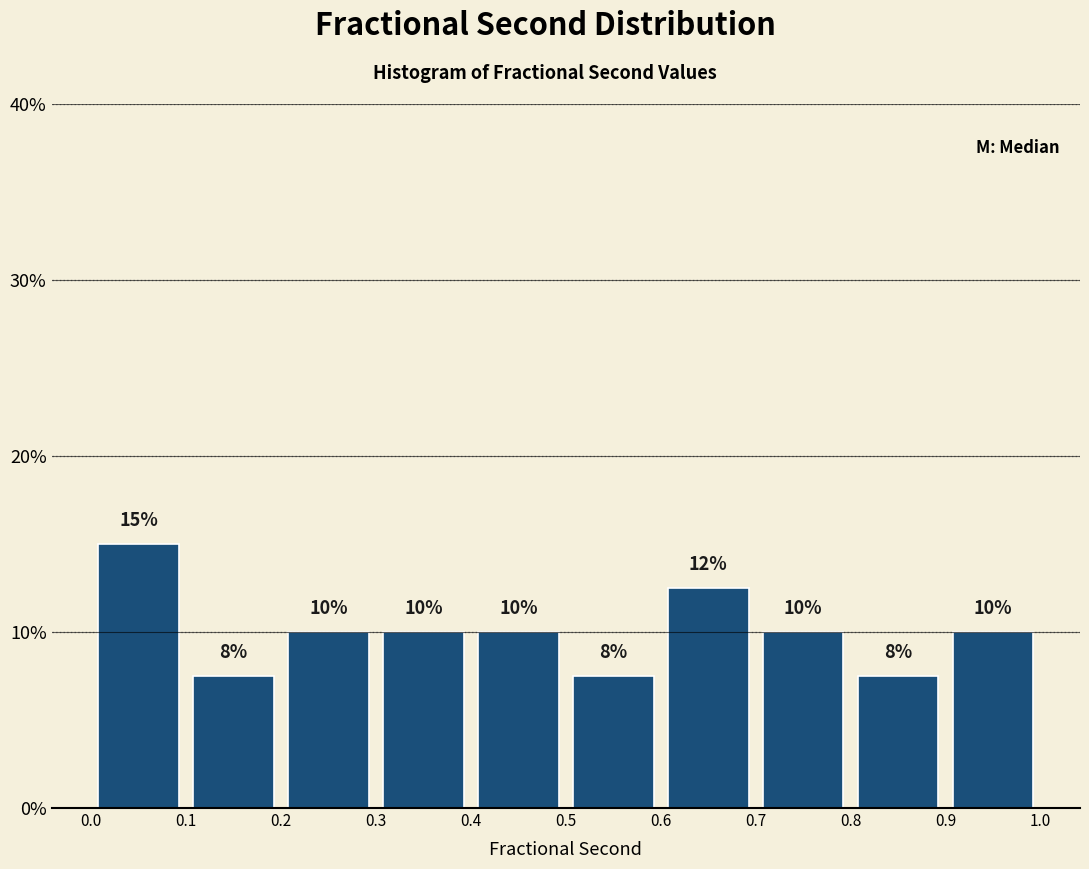

Which range on the x-axis has the tallest bar?

0.0 to 0.1